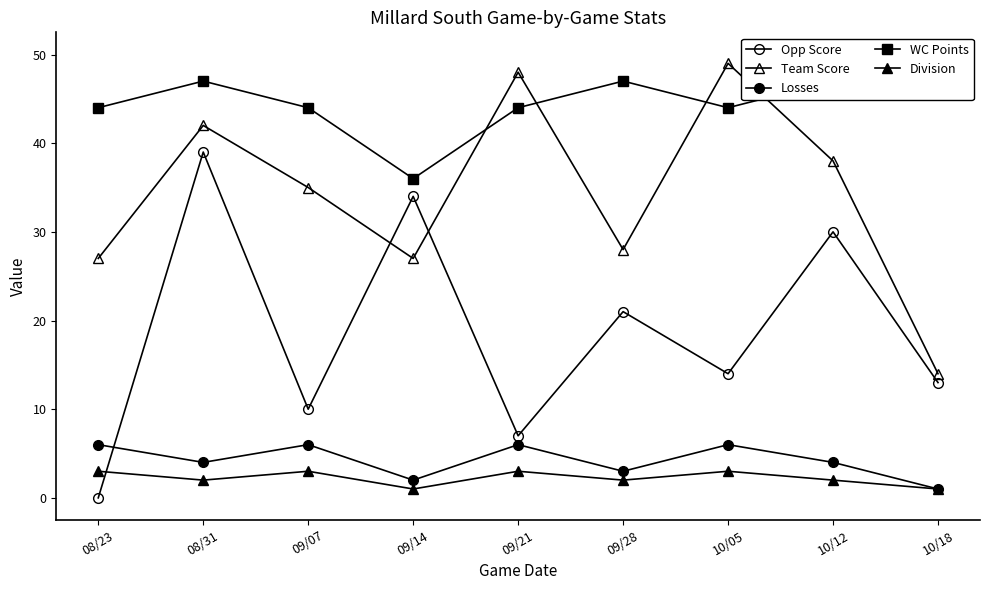

True or false: Losses and WC Points cross at least once.

False